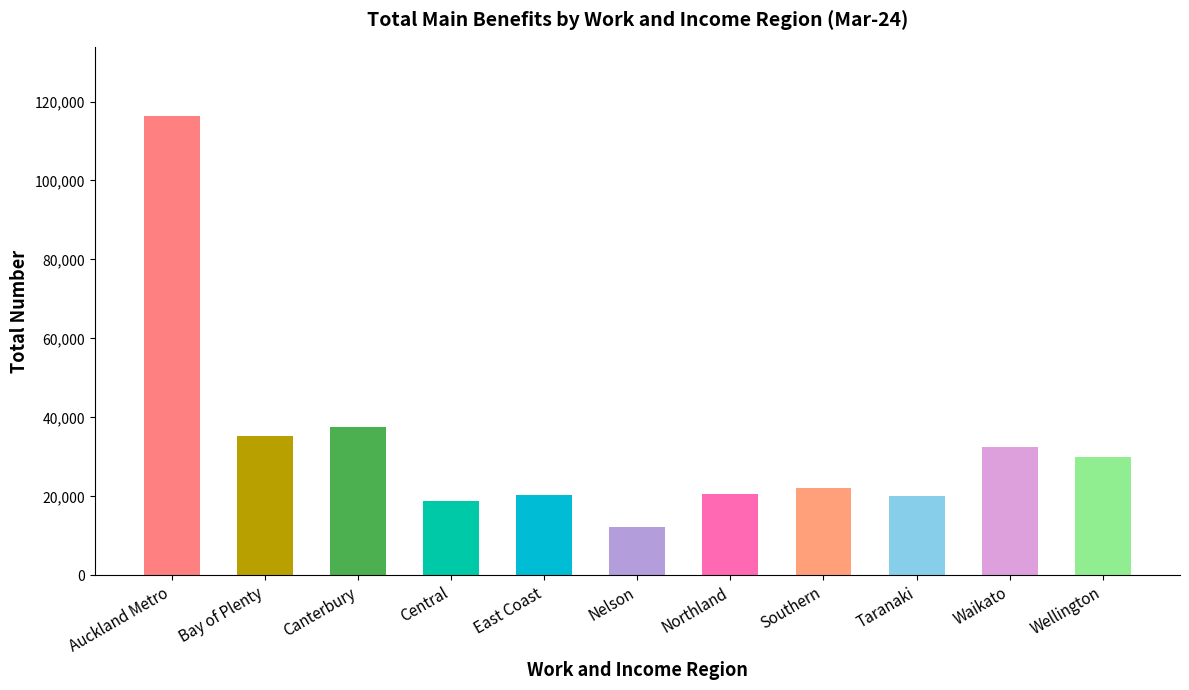

What is the label of the 9th bar from the right?

Canterbury